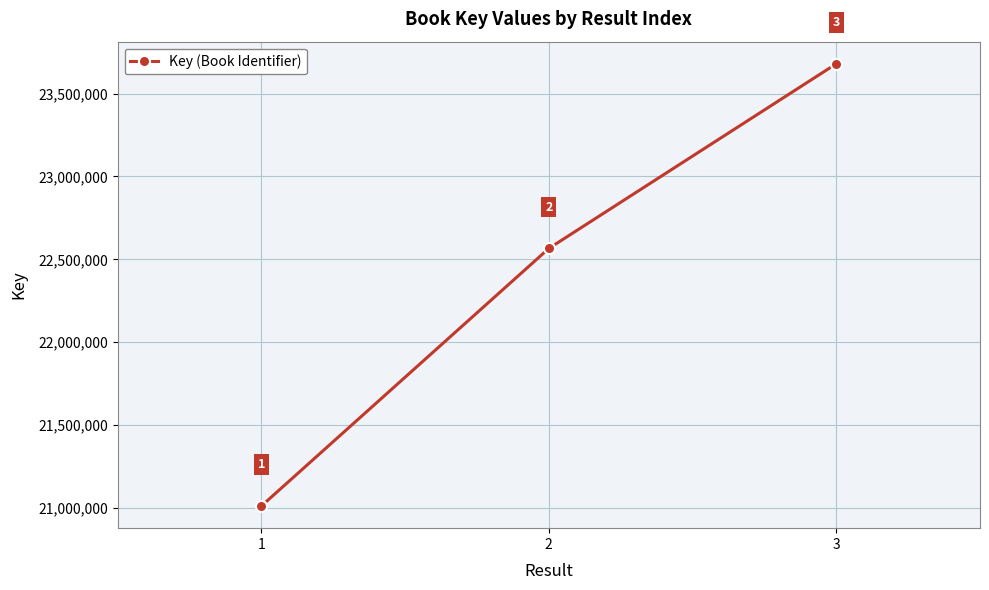

What is the change in value from 1 to 3?

+2668805